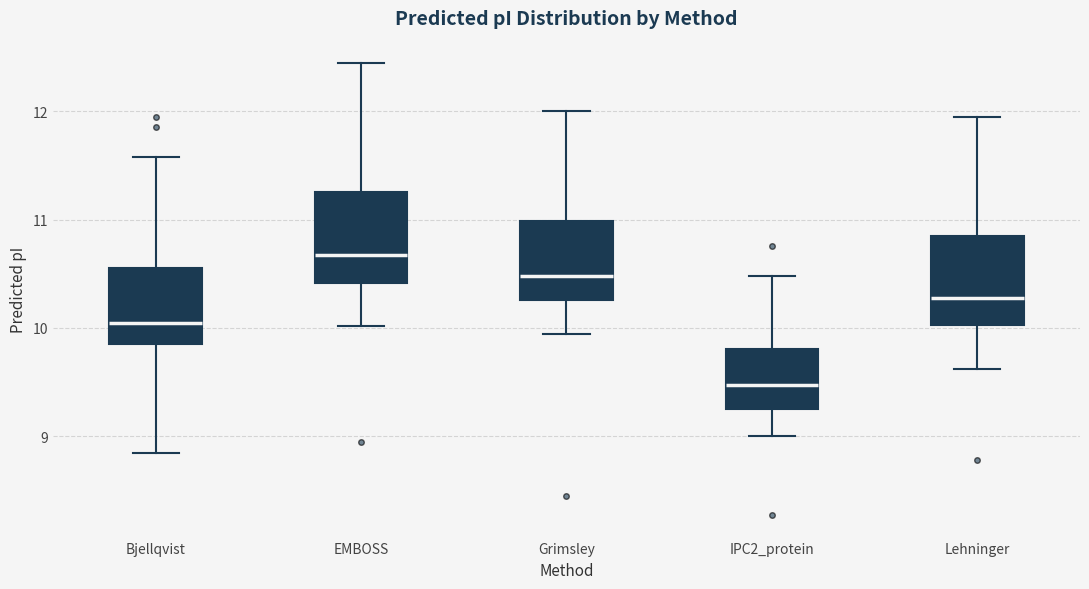

Where does the upper whisker of the box for Grimsley end on the y-axis? The values are not printed on the chart, so give them approximately, as read against the axis.

12.0